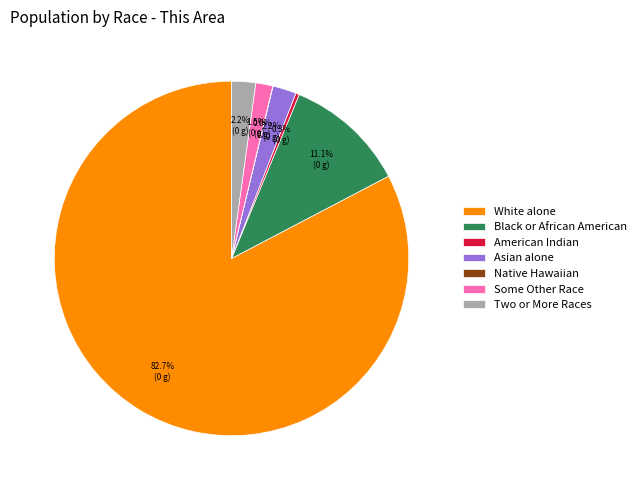

Does White alone account for over 50% of the chart?

Yes